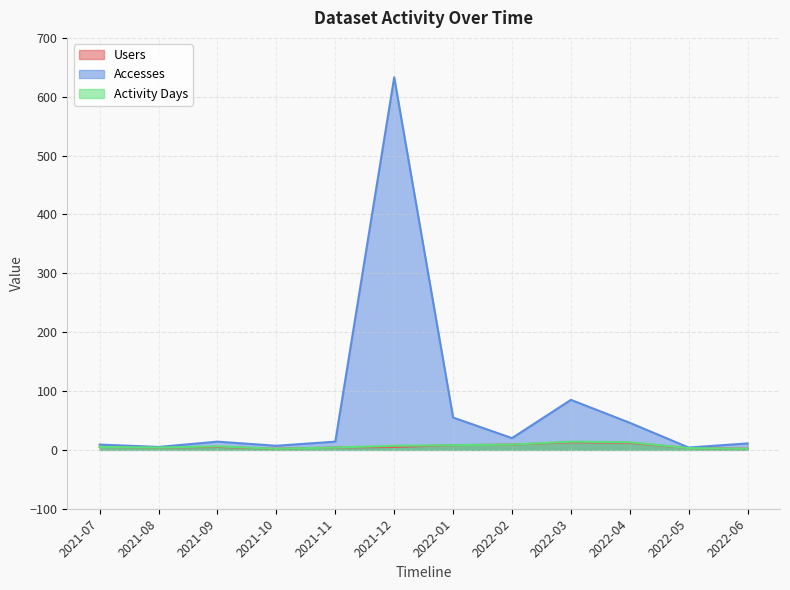

Is it true that Accesses equals 11 at 2022-06?

True